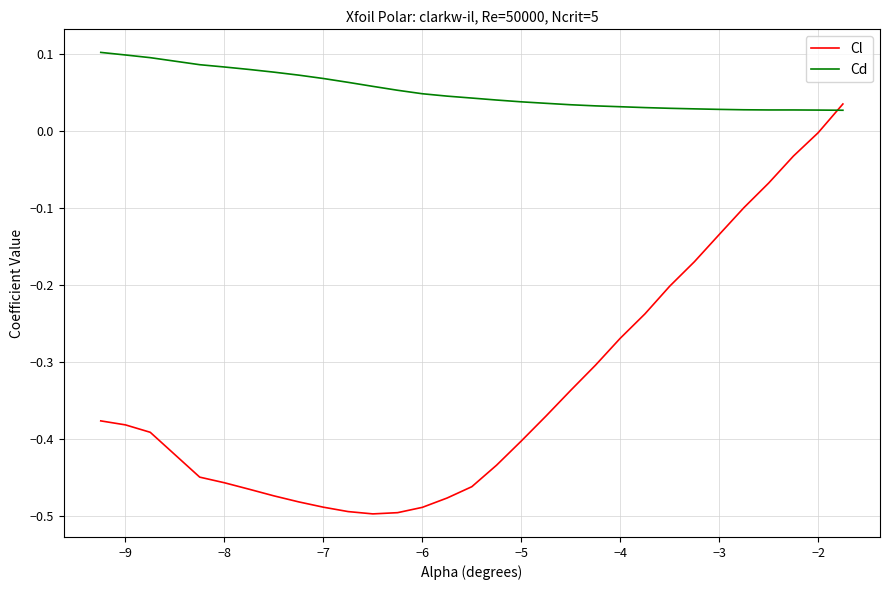

List the series in order of their peak value, lowest first.

Cl, Cd